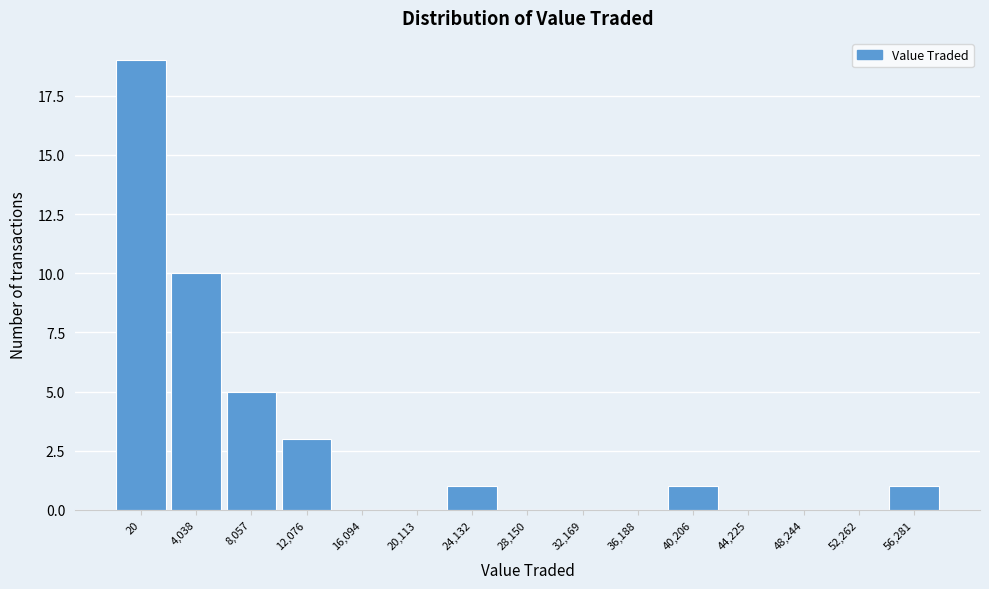

Reading left to right, extract all data points from this chart.

20=19	4,038=10	8,057=5	12,076=3	16,094=0	20,113=0	24,132=1	28,150=0	32,169=0	36,188=0	40,206=1	44,225=0	48,244=0	52,262=0	56,281=1